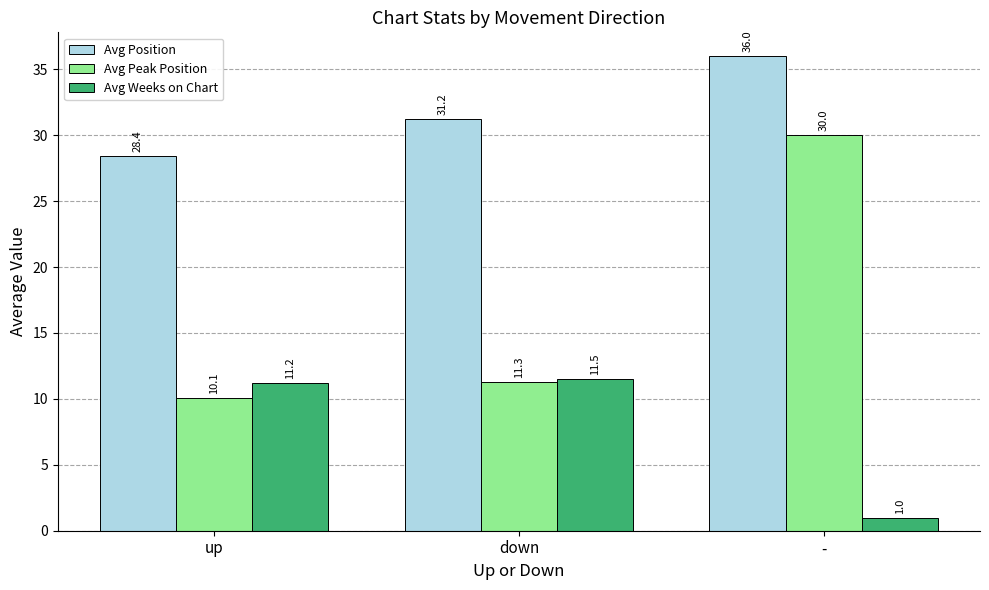

What is the value of the Avg Weeks on Chart bar at the 1st from the left?

11.2